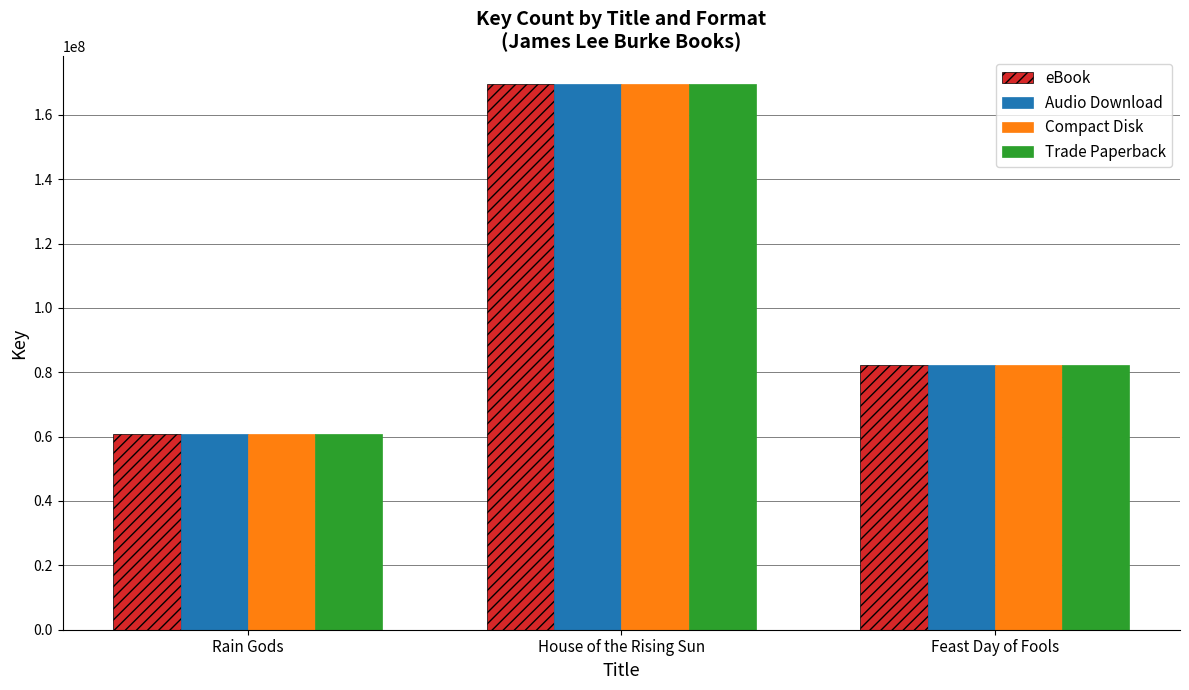

Reading right to left, what are all the values shown in this chart?

eBook: Feast Day of Fools=82365599	House of the Rising Sun=169669122	Rain Gods=60743653
Audio Download: Feast Day of Fools=82365599	House of the Rising Sun=169669122	Rain Gods=60743653
Compact Disk: Feast Day of Fools=82365599	House of the Rising Sun=169669122	Rain Gods=60743653
Trade Paperback: Feast Day of Fools=82365599	House of the Rising Sun=169669122	Rain Gods=60743653